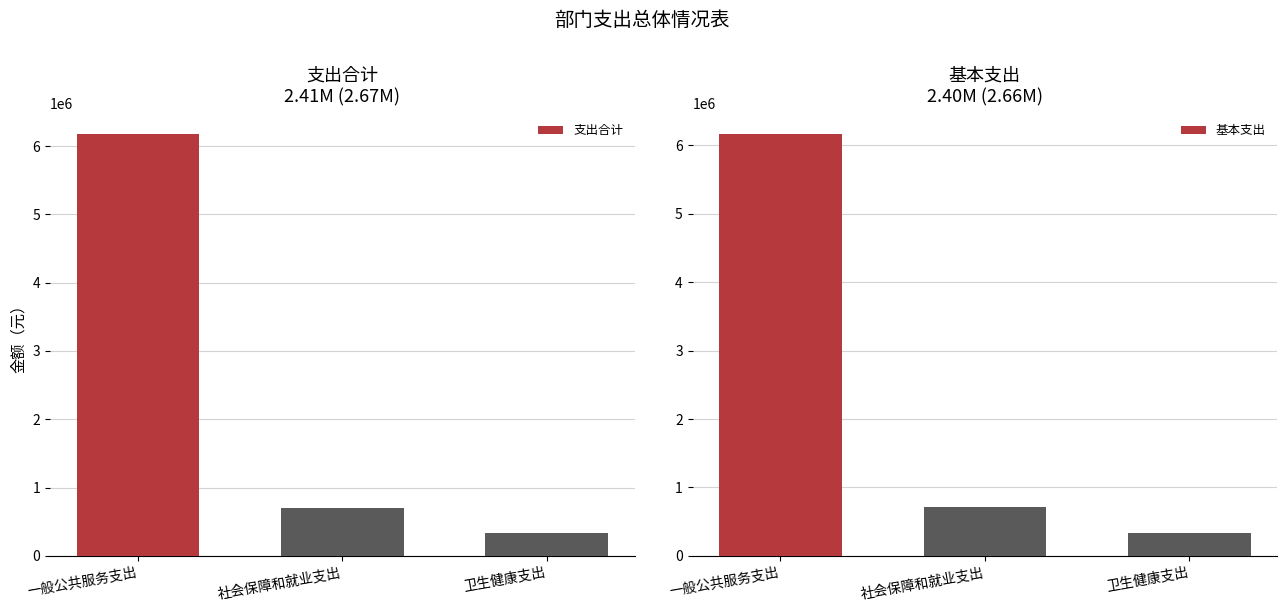

Which series has the largest range (max minus min)?

支出合计